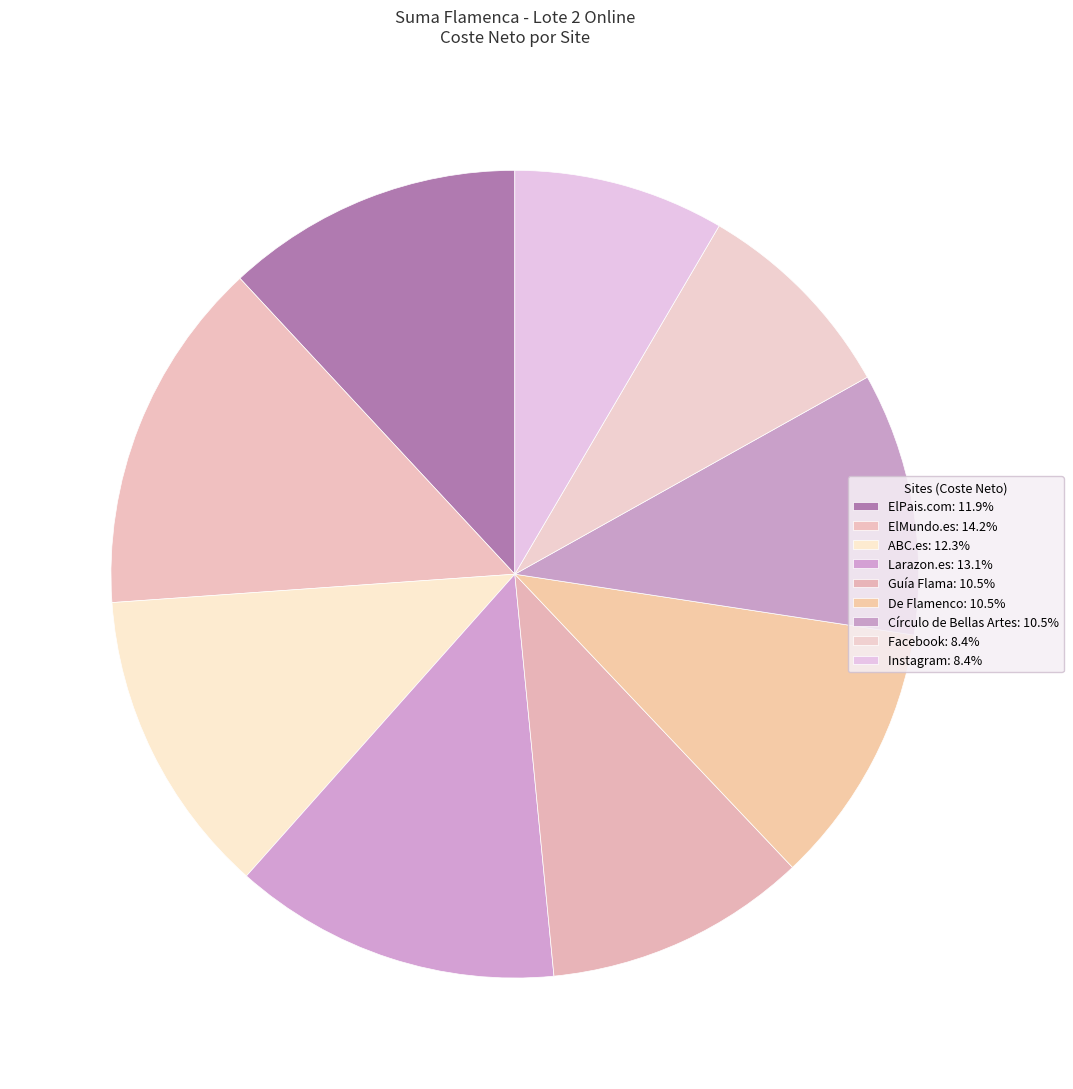

To the nearest percent, what is the combined percentage of ABC.es and Círculo de Bellas Artes?

23%